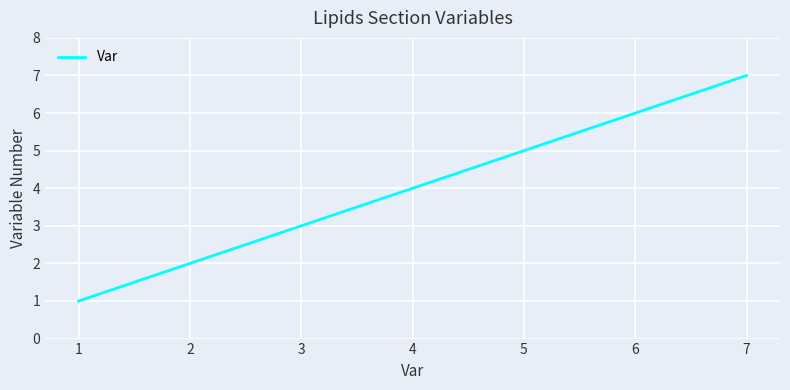

What is the change in value from 2 to 4?

+2